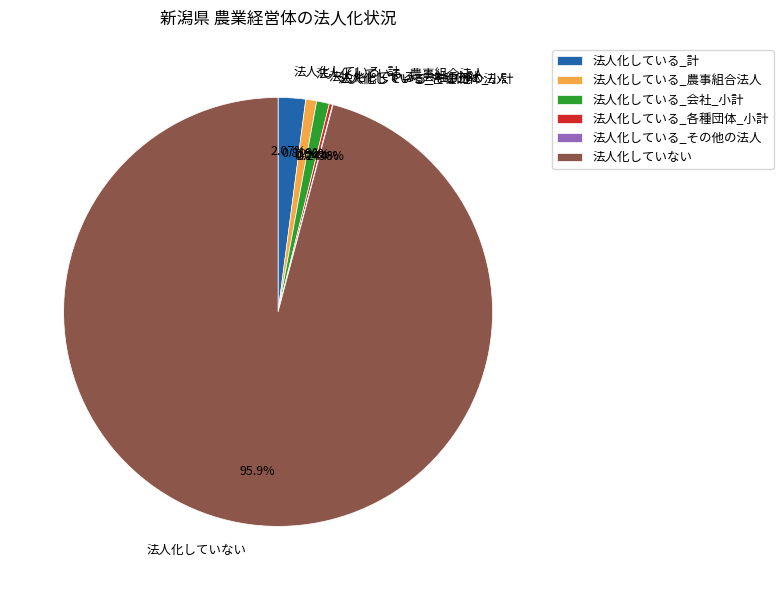

What is the largest slice in the pie chart?

法人化していない